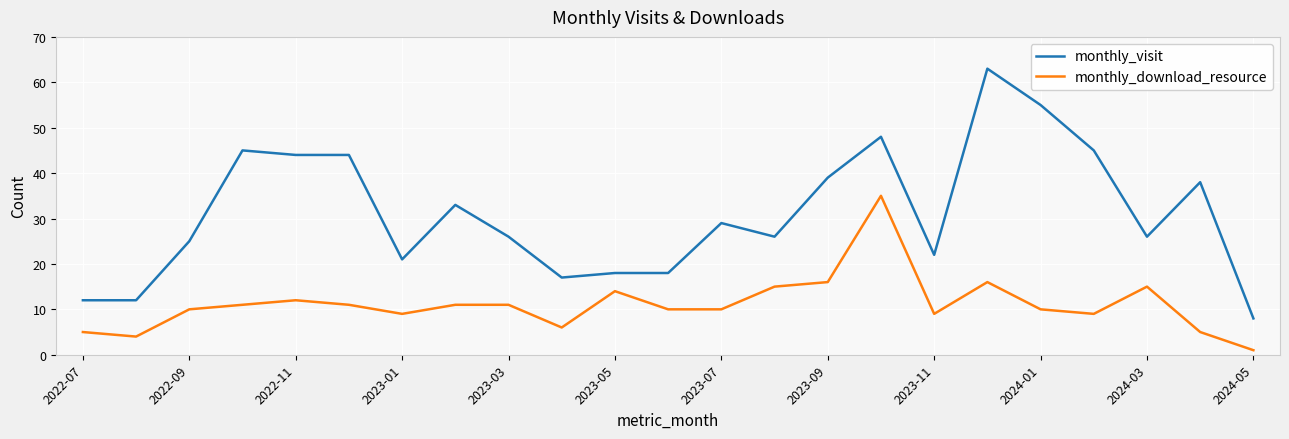

Which series has the largest total across all categories?

monthly_visit